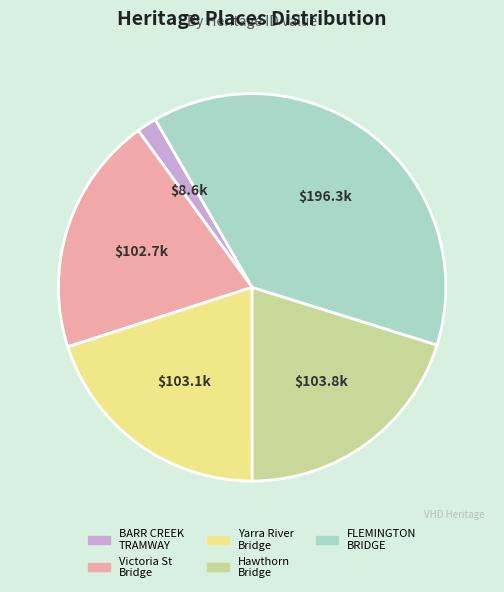

Does any single category account for the majority?

No